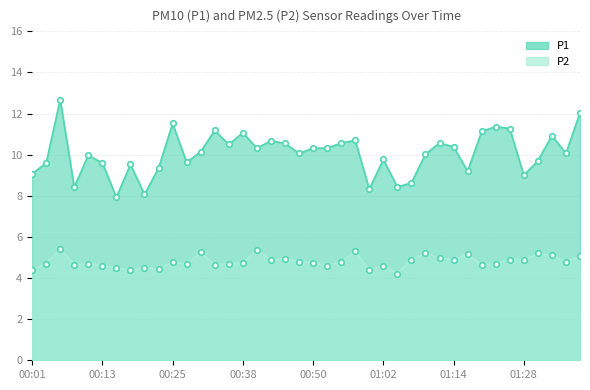

Where is P2 nearest to the value 4?

01:05